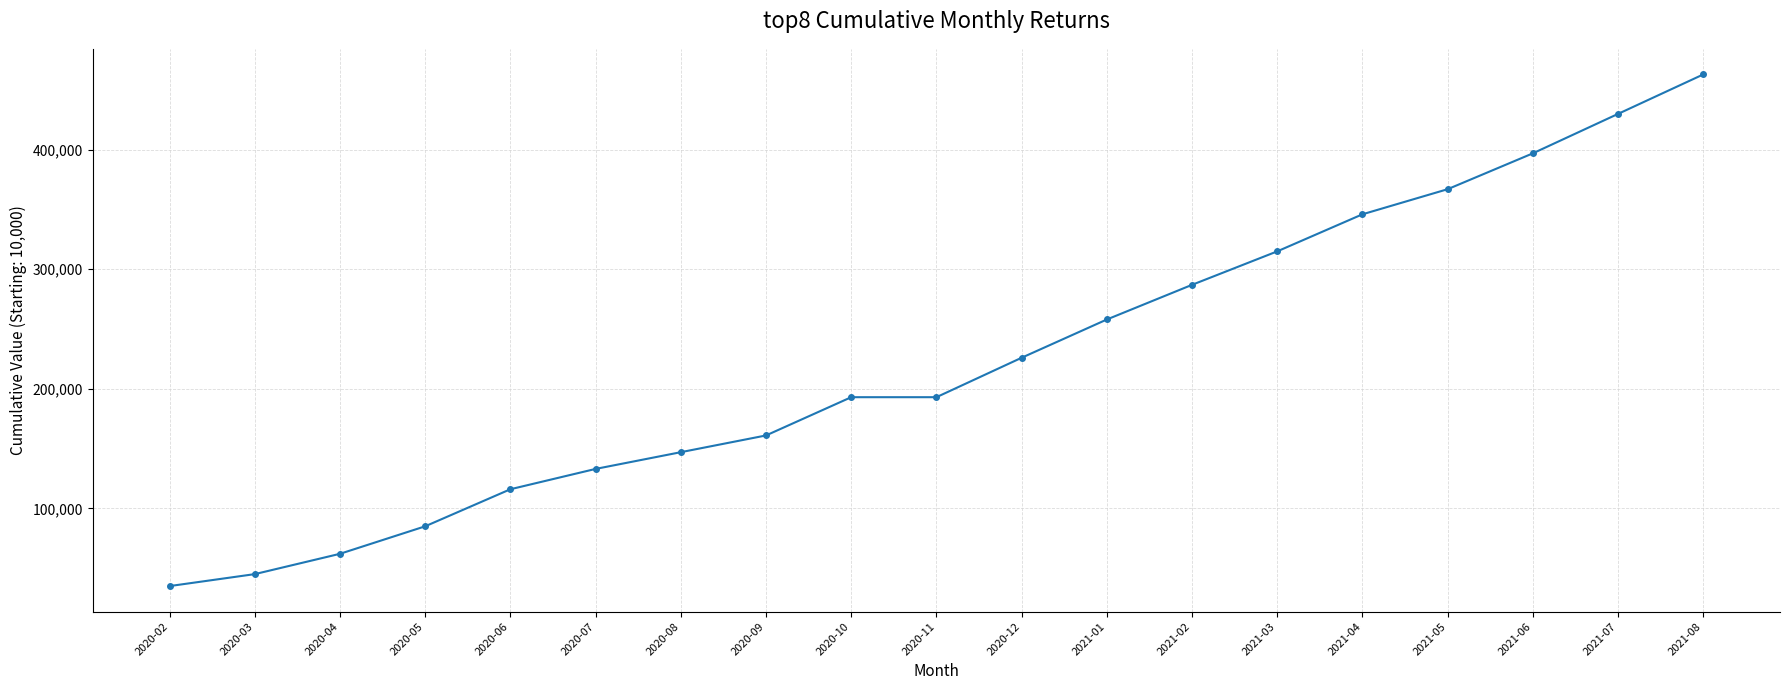

What is the greatest value displayed?

463000